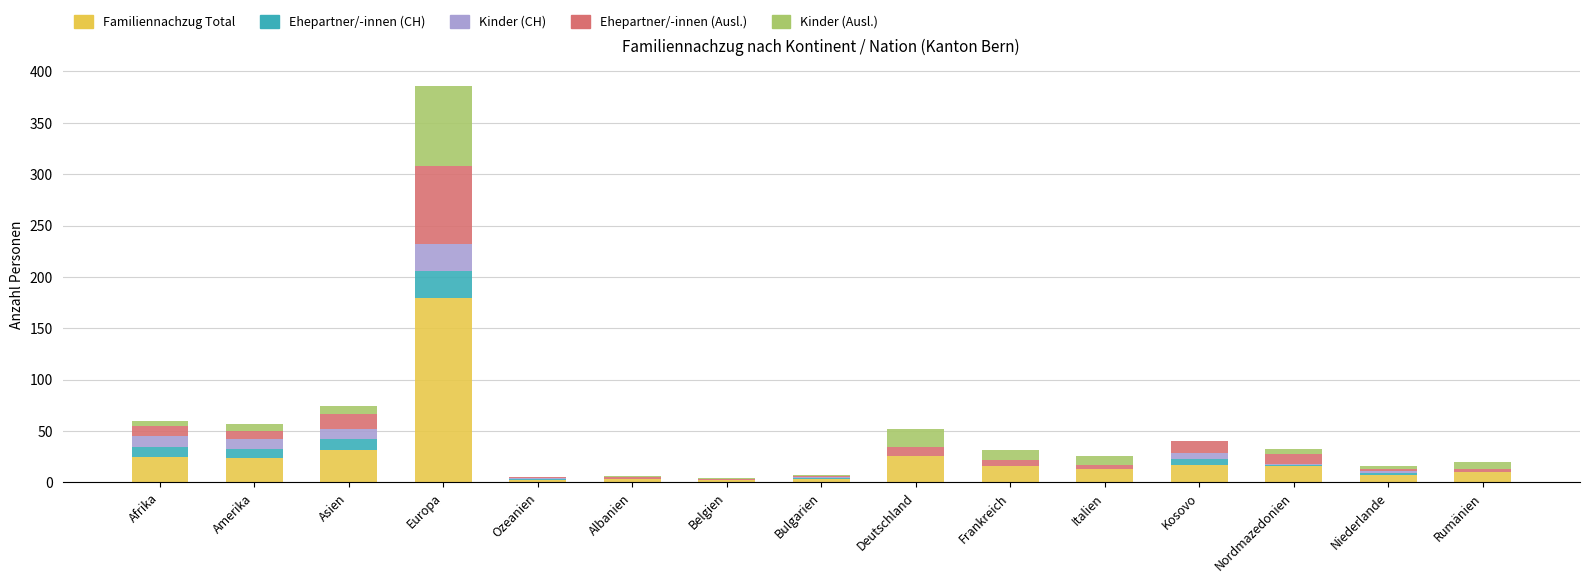

Count the number of categories in the chart.

15